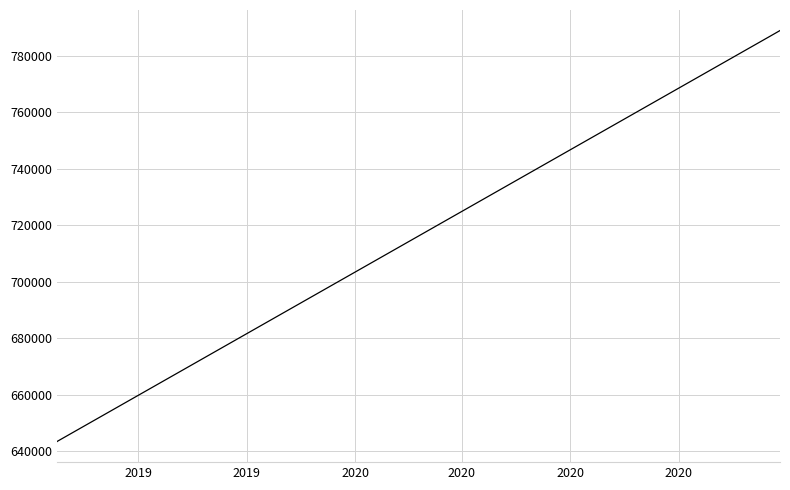

What is the sum of all values?

3651379